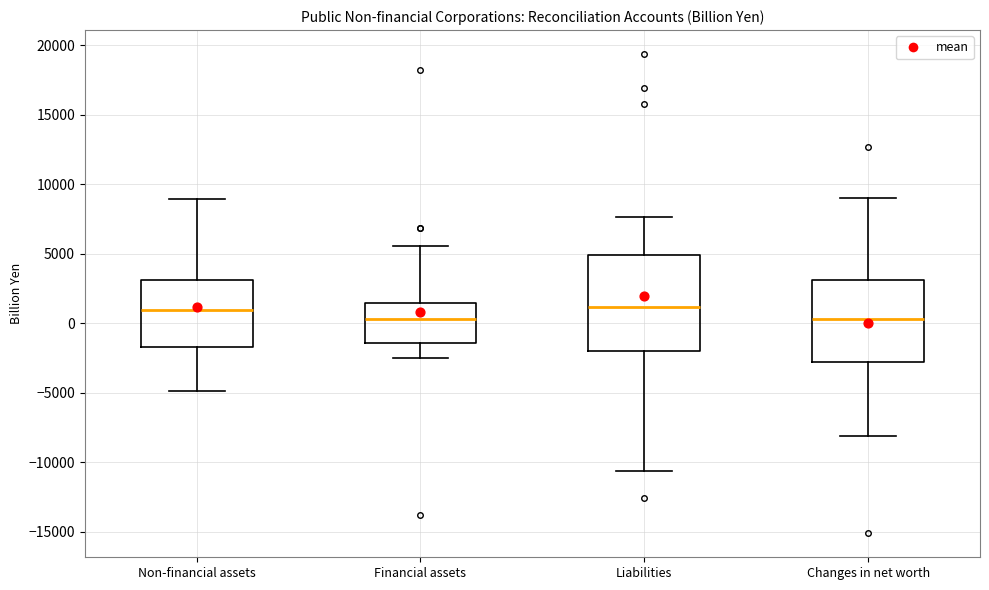

Reading left to right, read every box against the y-axis: the position of its median line, the range the box covers, and the ends of its whiskers. The values are not printed on the chart, so give them approximately, as read against the axis.

Non-financial assets: median 1000, box -1500 to 3000, whiskers -5000 to 9000
Financial assets: median 500, box -1500 to 1500, whiskers -2500 to 5500
Liabilities: median 1000, box -2000 to 5000, whiskers -10500 to 7500
Changes in net worth: median 500, box -3000 to 3000, whiskers -8000 to 9000